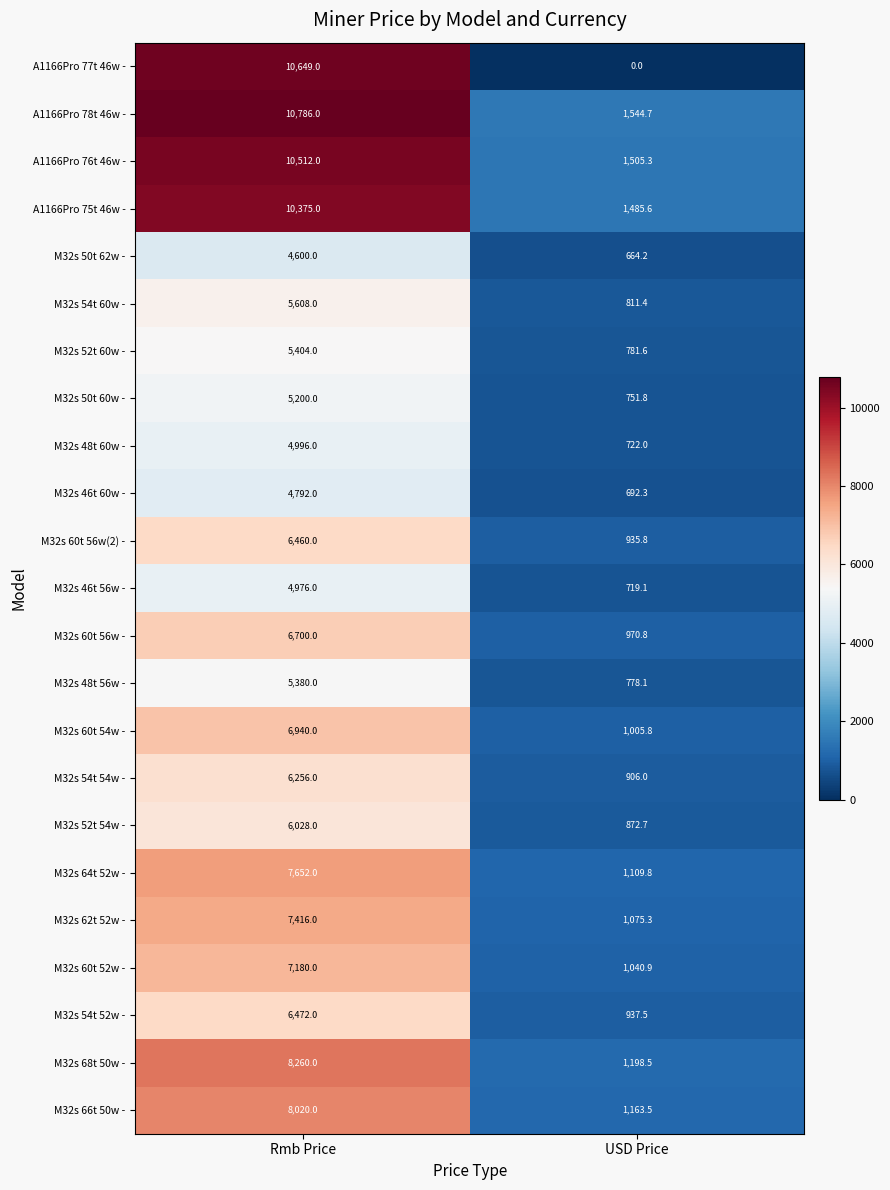

Rank the categories by A1166Pro 78t 46w - value from highest to lowest.

Rmb Price, USD Price